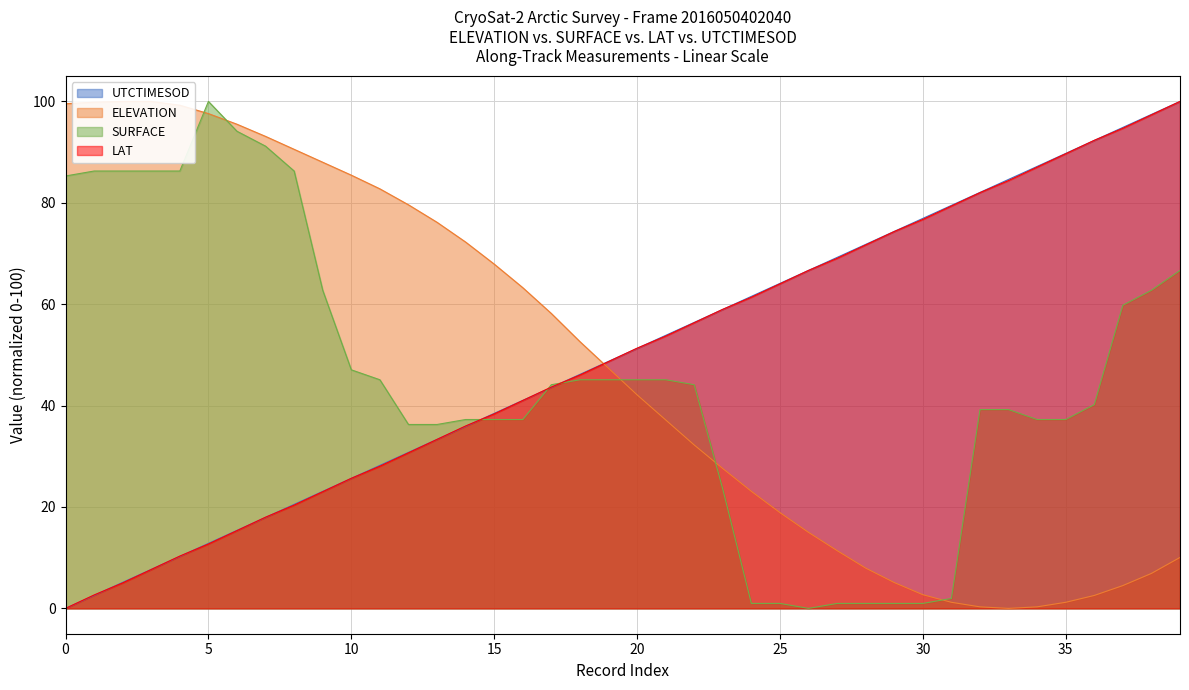

How many lines are shown in the chart?

4